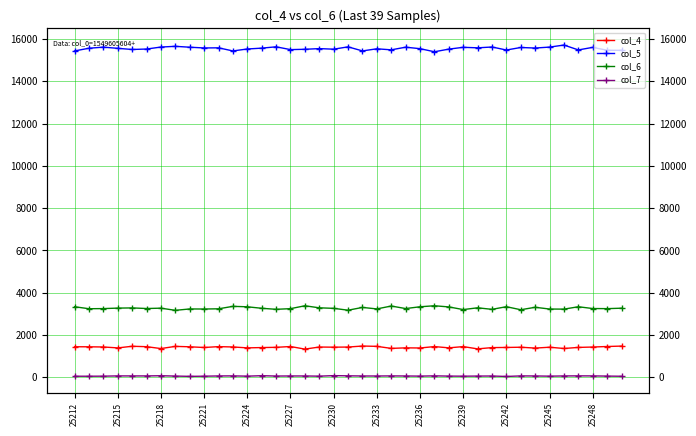

How many data points in col_5 are less than 15555?

19